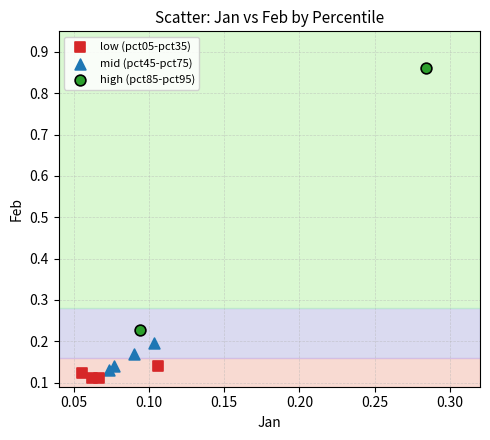

Which series has the largest Y range (max minus min)?

high (pct85-pct95)